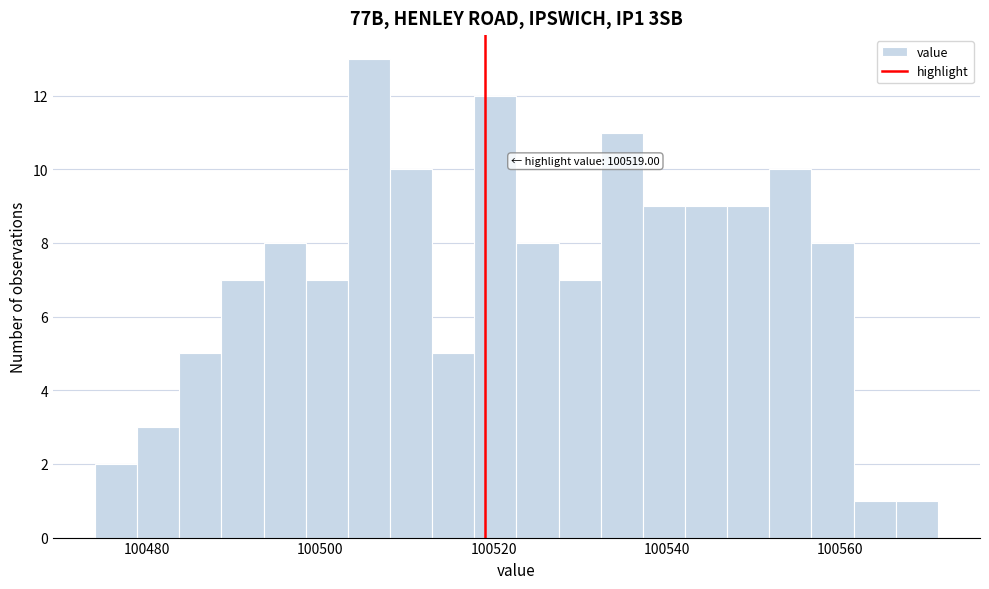

Read against the x-axis, roughly where is the centre of the tallest bar?

100506